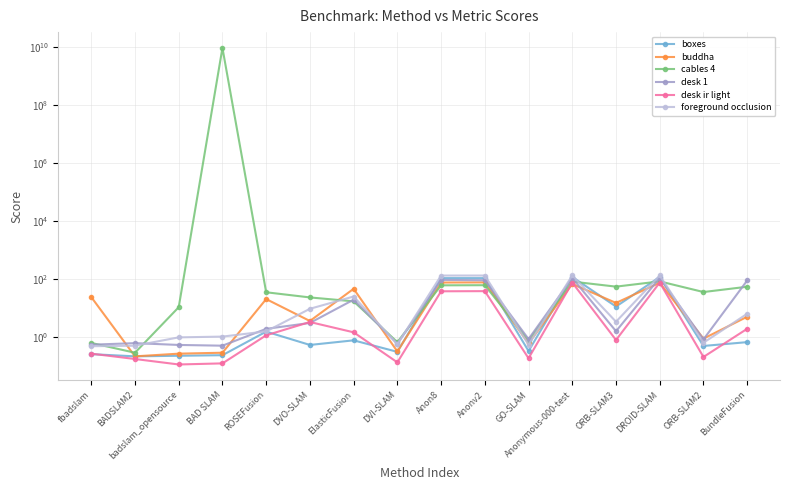

What is the label of the 5th point from the left?

ROSEFusion